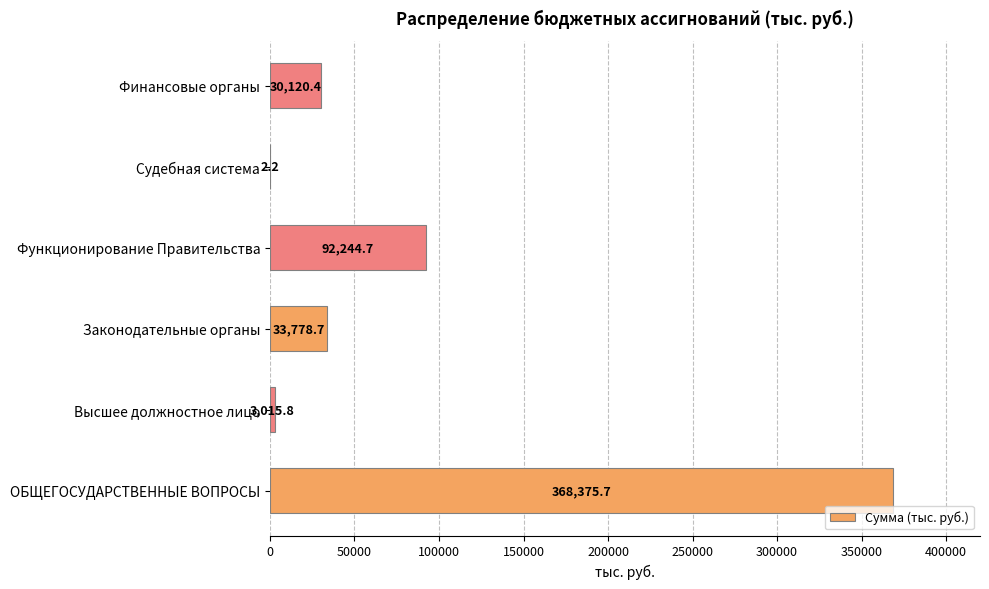

Which has a higher value, Финансовые органы or Судебная система?

Финансовые органы